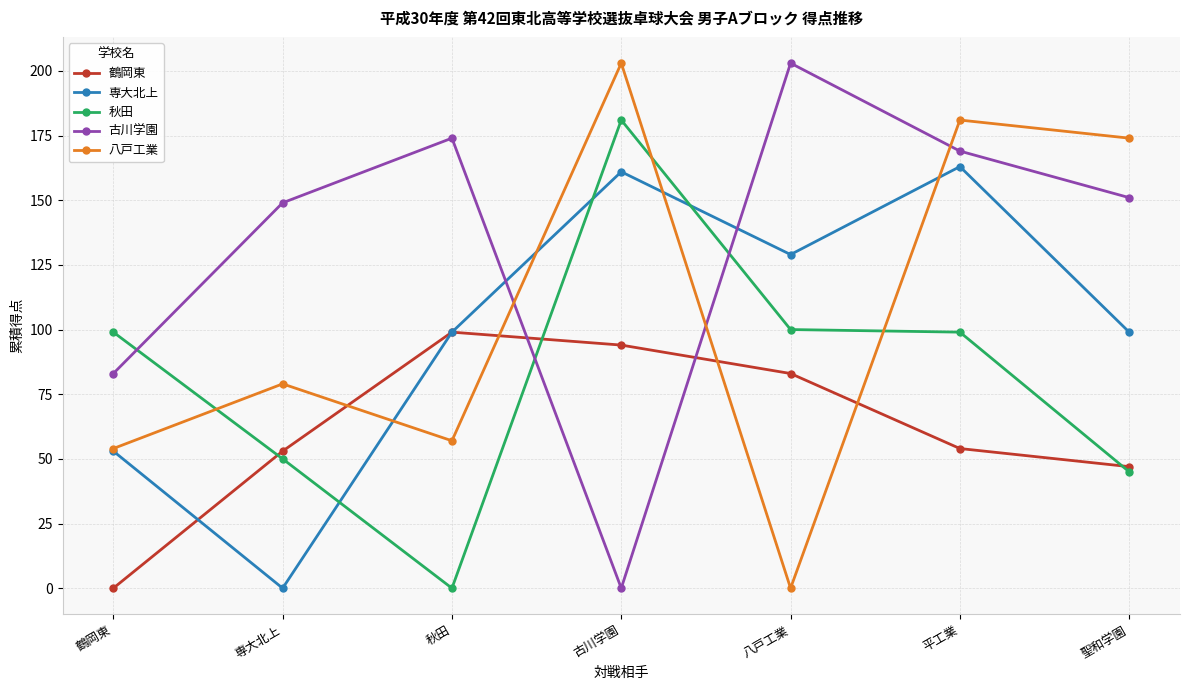

How many distinct data groups are displayed?

5